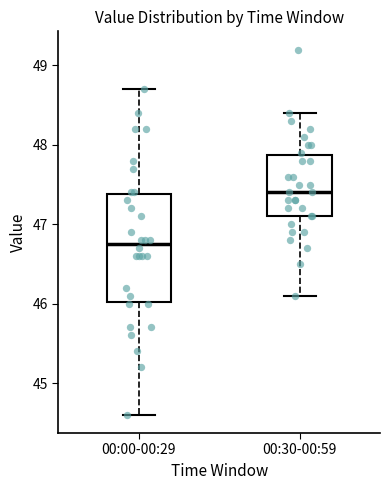

Which box has the lowest median line?

00:00-00:29